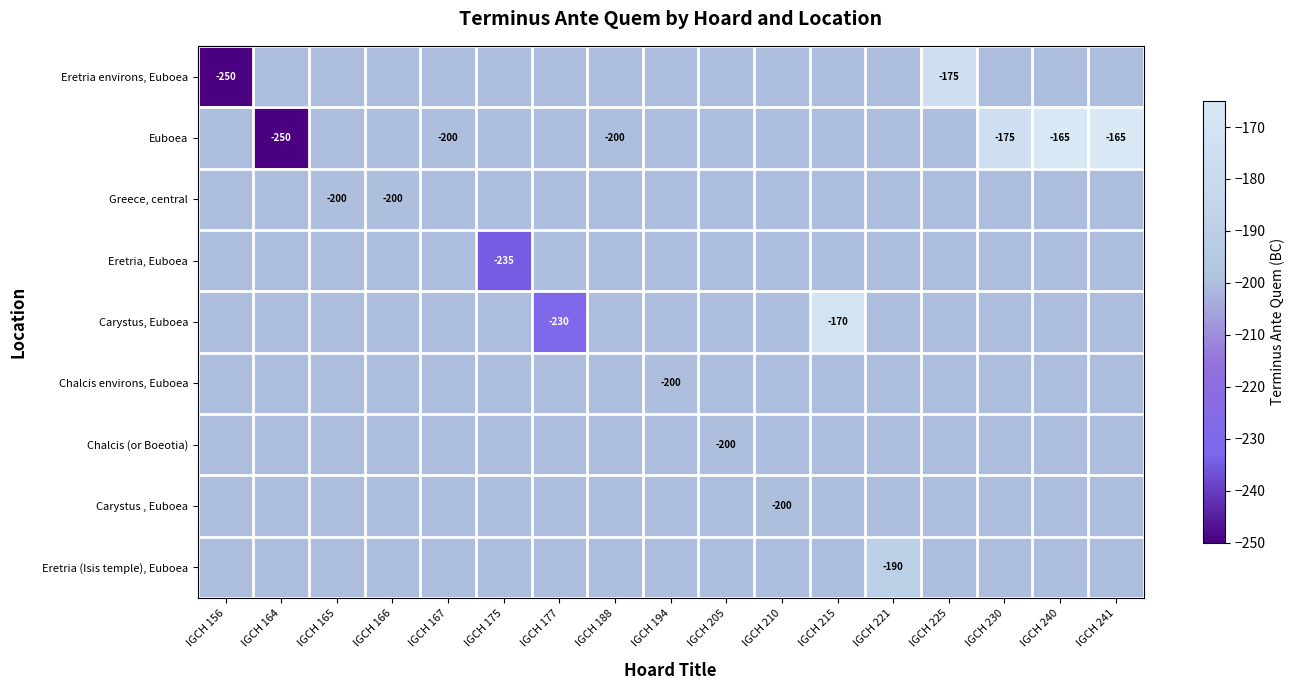

How many series are shown in this chart?

9